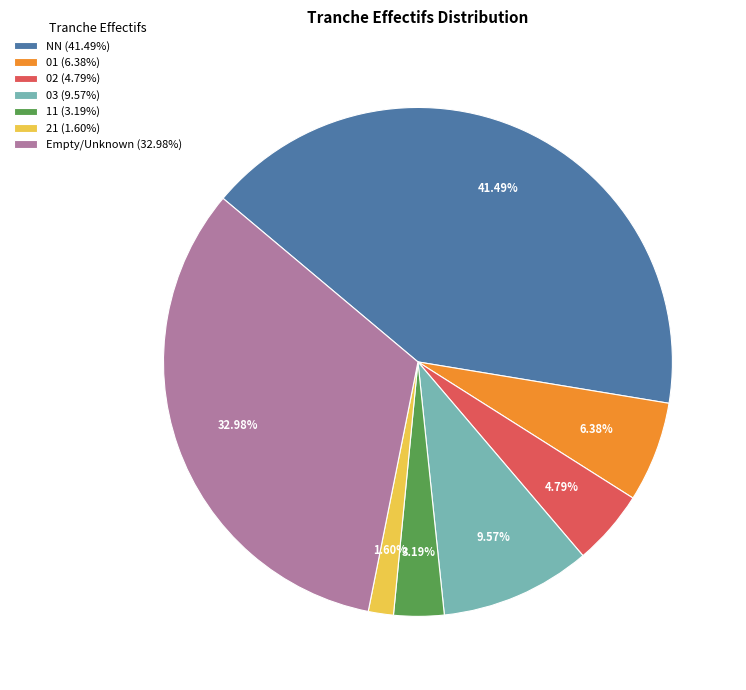

Is the sum of 03 (9.57%) and 21 (1.60%) greater than half?

No